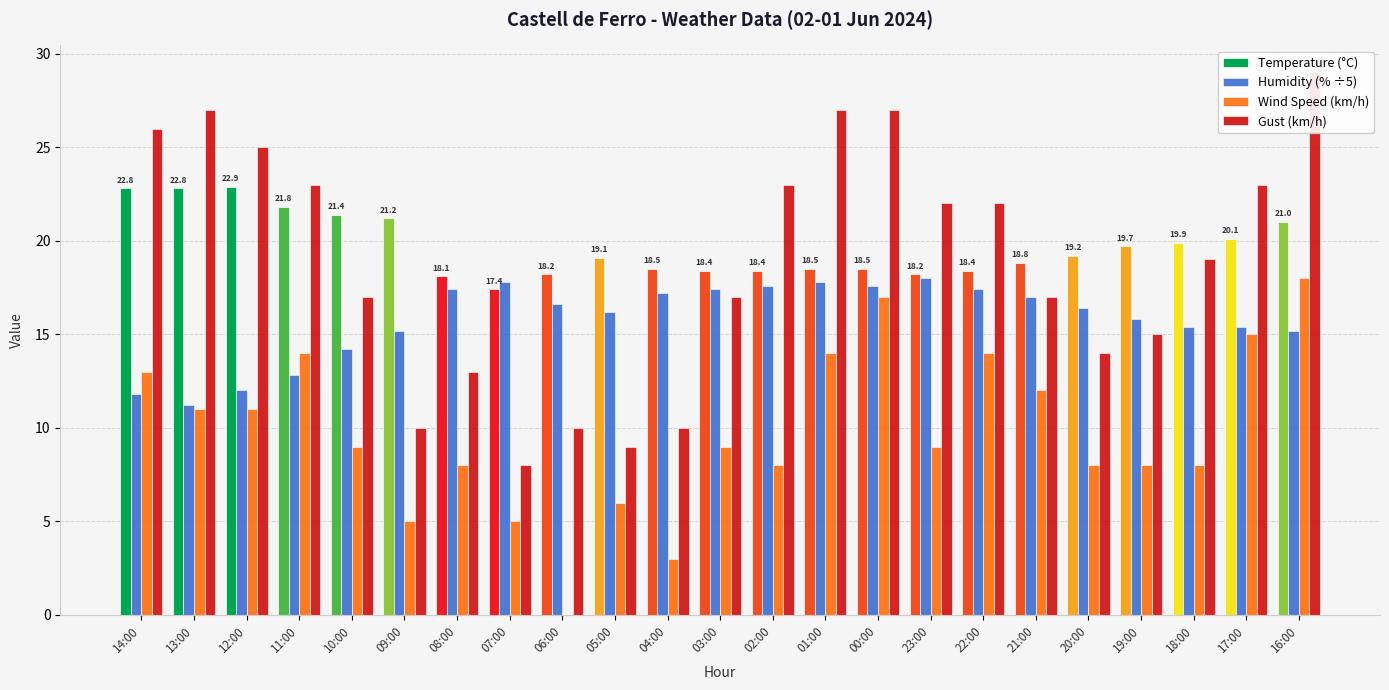

How many data points in Temperature (°C) are above 19?

12